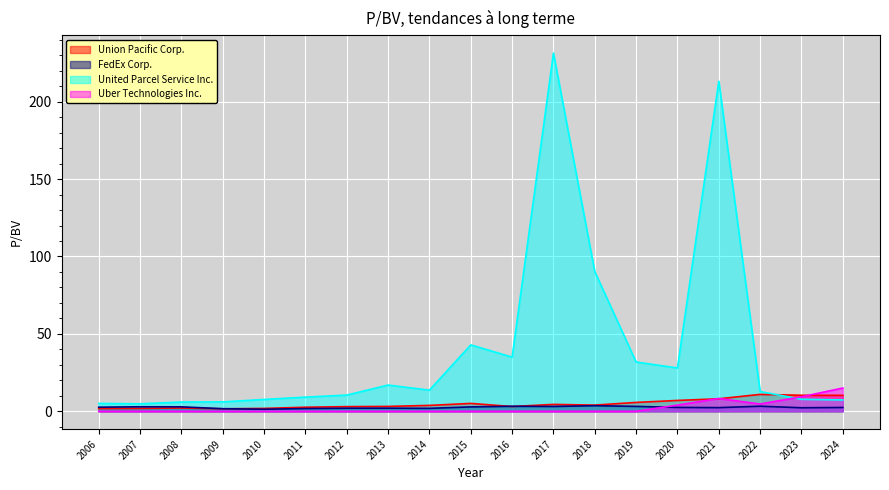

Reading left to right, extract all data points from this chart.

Union Pacific Corp.: 1.7	1.8	2.1	1.6	1.9	2.6	3.0	3.1	3.8	5.1	3.1	4.4	4.0	5.7	7.0	8.1	10.9	10.3	10.3
FedEx Corp.: 2.6	2.9	2.9	1.6	1.3	1.8	2.0	2.0	1.9	2.8	3.2	3.1	3.6	3.1	2.5	2.4	3.3	2.3	2.5
United Parcel Service Inc.: 5.0	4.8	6.0	6.0	7.6	9.1	10.5	16.9	13.7	42.9	35.0	231.4	90.2	31.8	28.0	213.3	12.8	7.8	7.3
Uber Technologies Inc.: 0.0	0.0	0.0	0.0	0.0	0.0	0.0	0.0	0.0	0.0	0.0	0.0	0.0	0.0	4.0	8.2	4.7	9.4	15.0